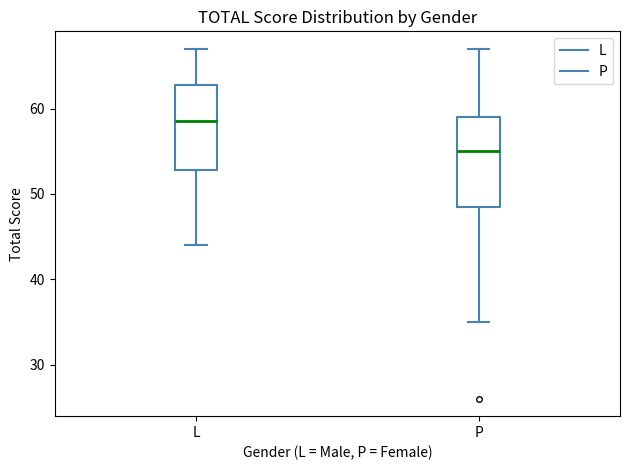

Which box has the highest median line?

L